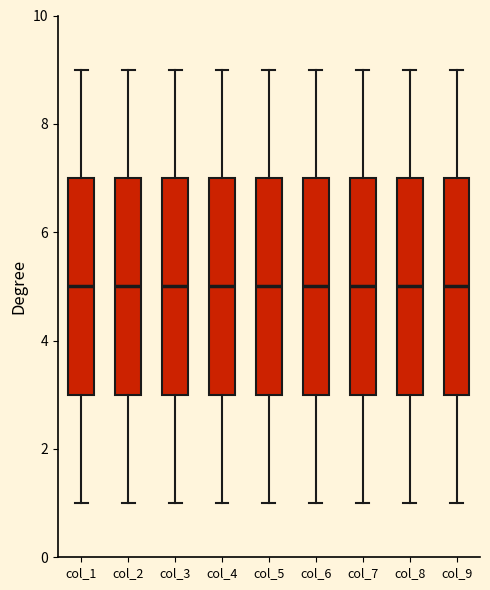

Reading left to right, read every box against the y-axis: the position of its median line, the range the box covers, and the ends of its whiskers. The values are not printed on the chart, so give them approximately, as read against the axis.

col_1: median 5, box 3 to 7, whiskers 1 to 9
col_2: median 5, box 3 to 7, whiskers 1 to 9
col_3: median 5, box 3 to 7, whiskers 1 to 9
col_4: median 5, box 3 to 7, whiskers 1 to 9
col_5: median 5, box 3 to 7, whiskers 1 to 9
col_6: median 5, box 3 to 7, whiskers 1 to 9
col_7: median 5, box 3 to 7, whiskers 1 to 9
col_8: median 5, box 3 to 7, whiskers 1 to 9
col_9: median 5, box 3 to 7, whiskers 1 to 9